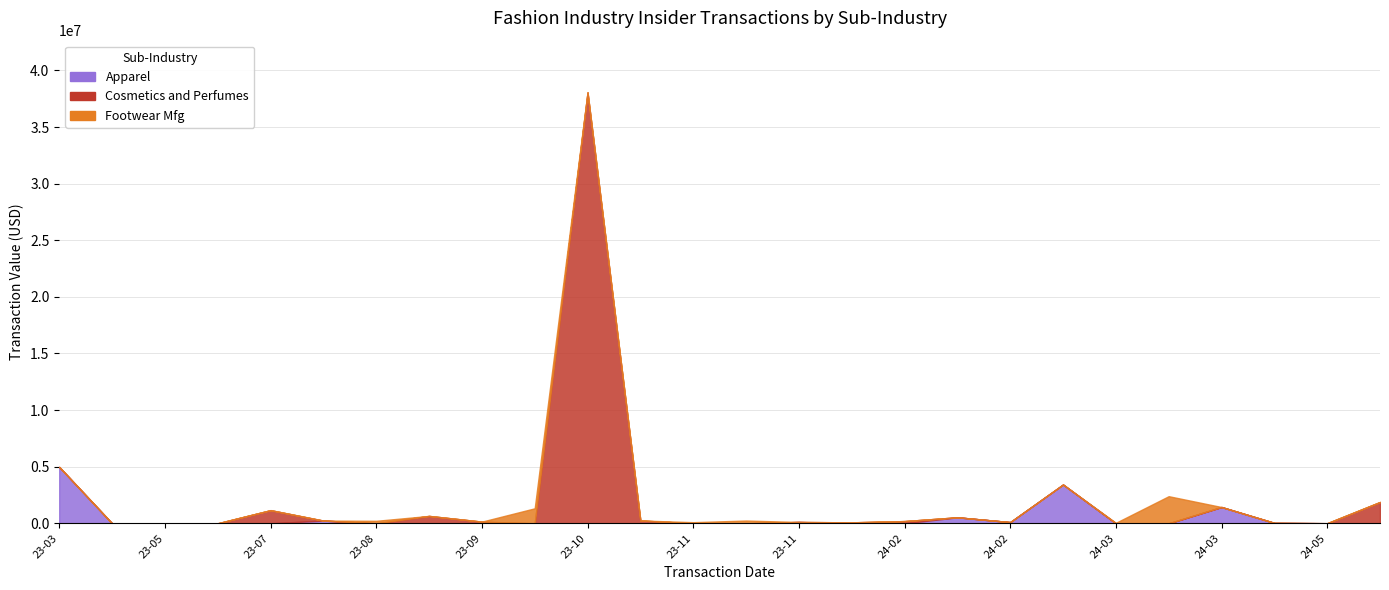

Between 2023-10-19 and 2024-02-27, which series saw the biggest shift?

Apparel